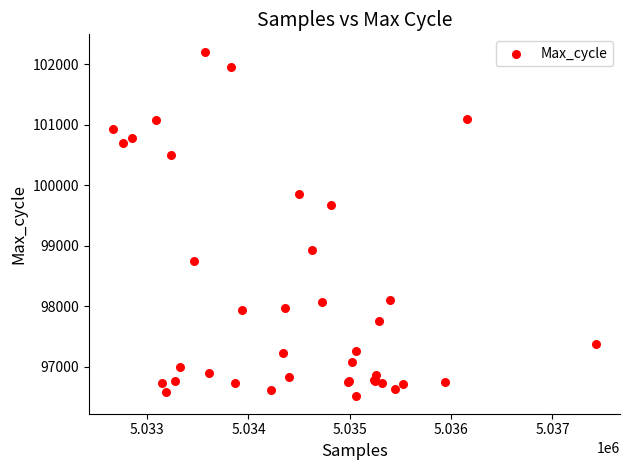

What Y value in the scatter plot is closest to 99360?

99679